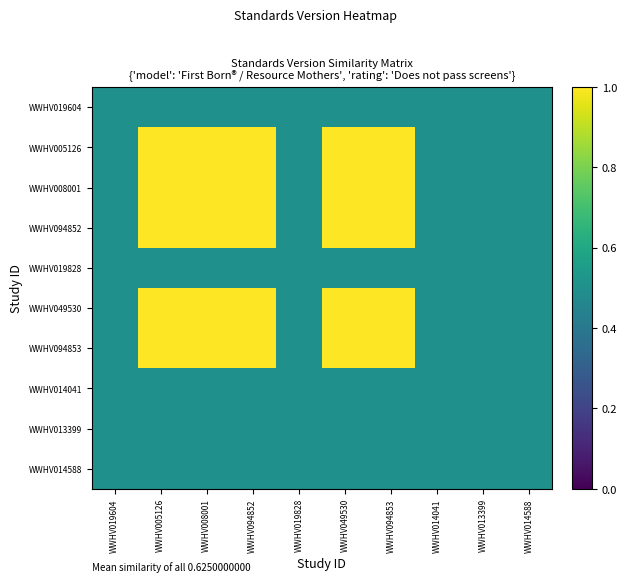

Which has a higher value, WWHV013399 or WWHV094852?

WWHV013399